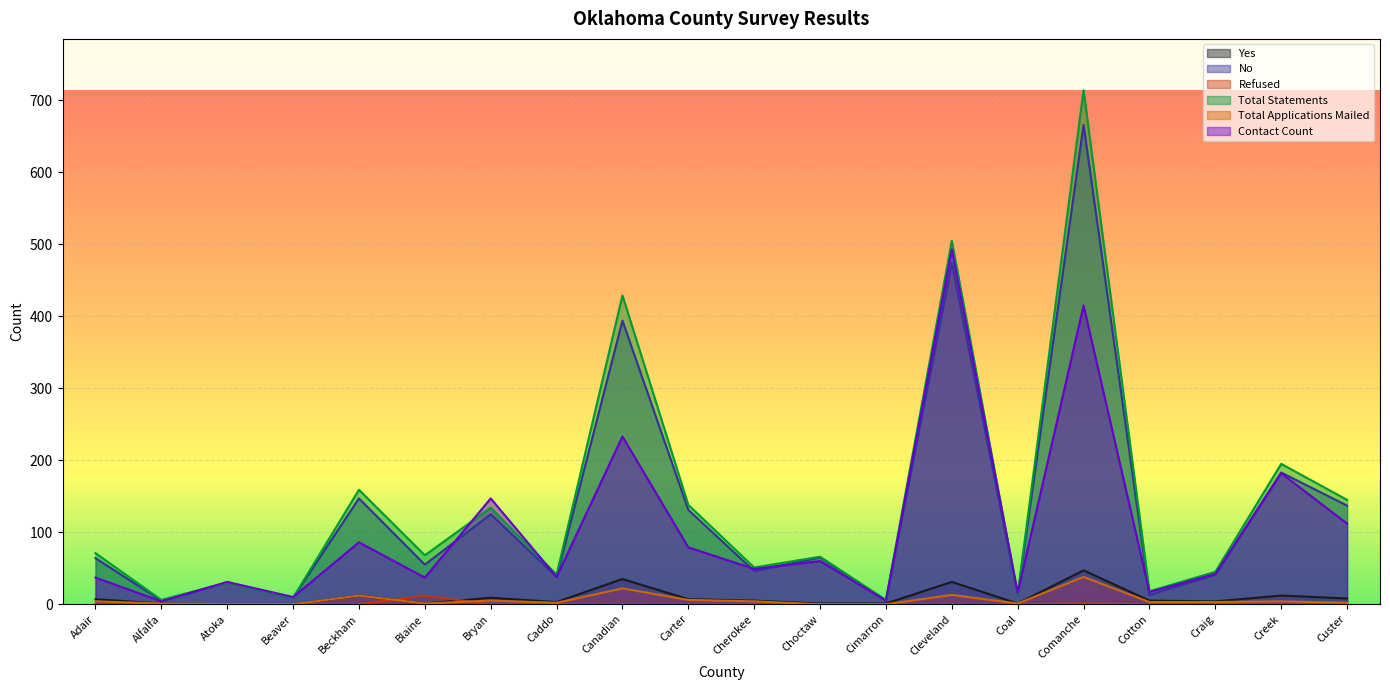

In Refused, how many points are higher than both neighbors (excluding endpoints)?

2